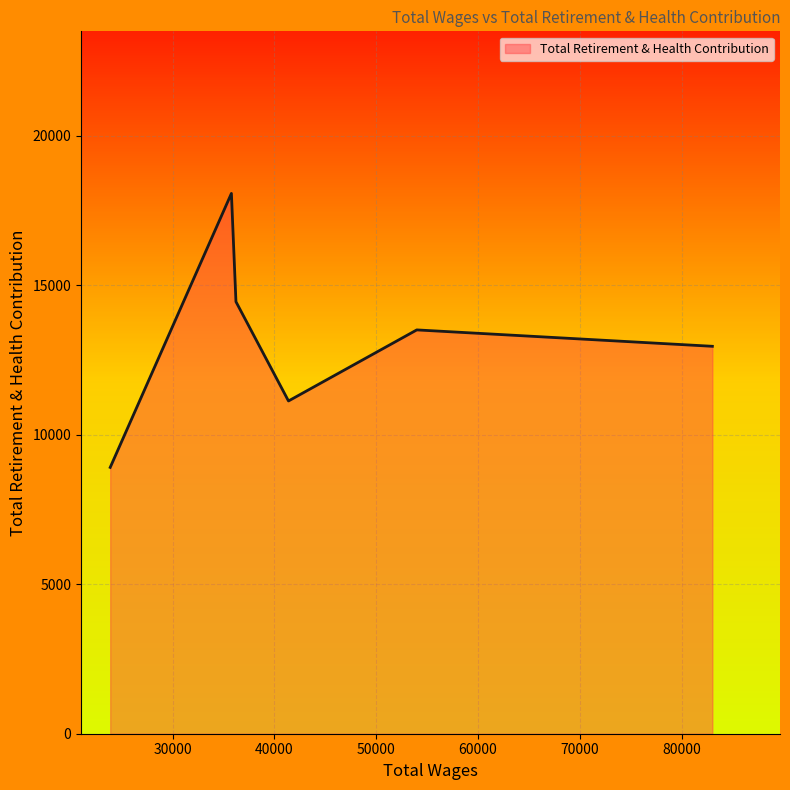

What is the smallest value displayed?

8904